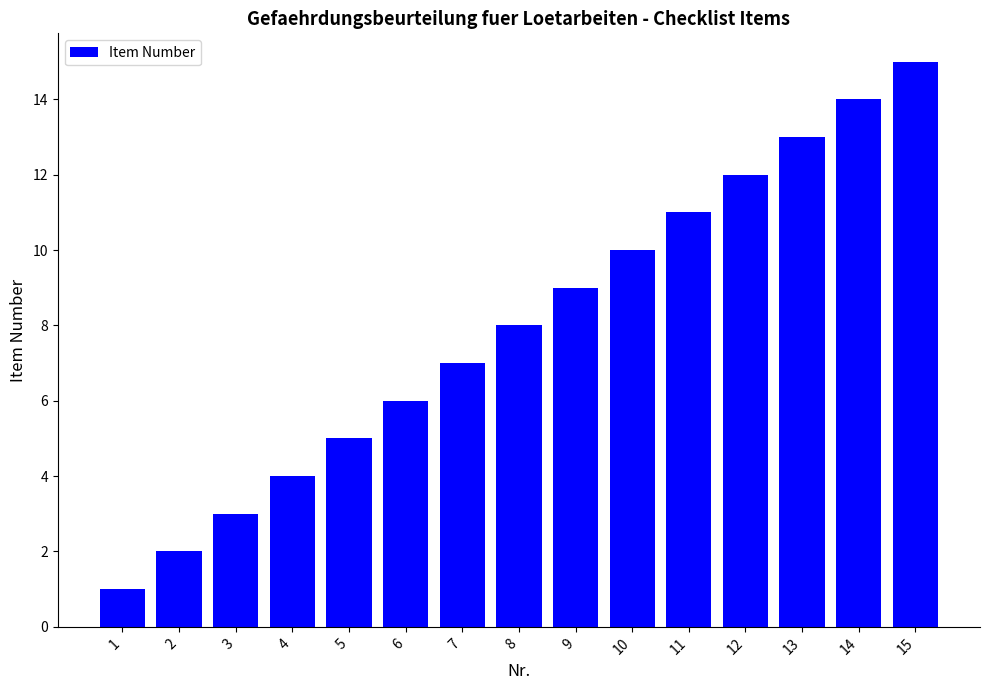

What is the sum of all values?

120